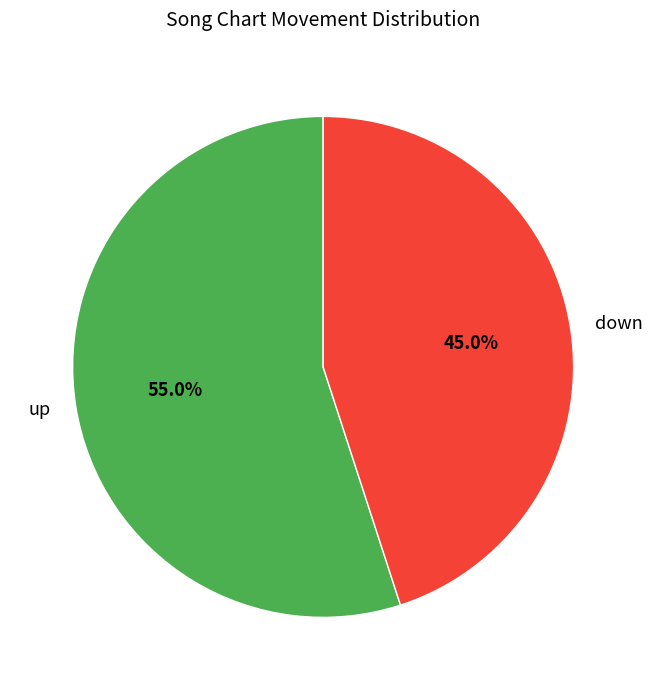

Combined, what portion of the pie is down and up?

100.0%